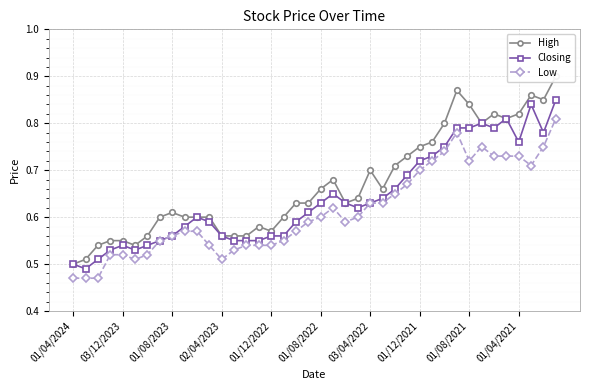

In High, how many points are higher than both neighbors (excluding endpoints)?

7